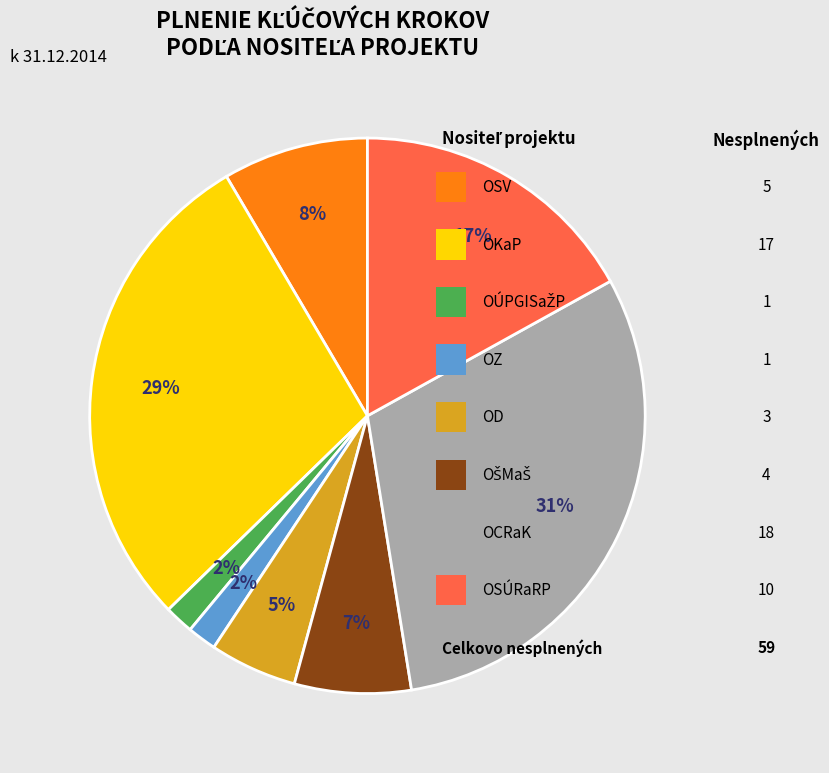

Does any single category account for the majority?

No